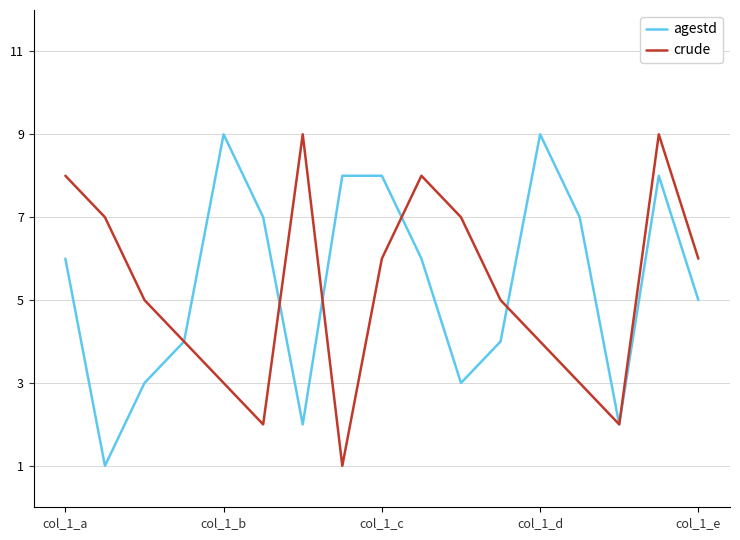

What is the greatest value displayed?

9